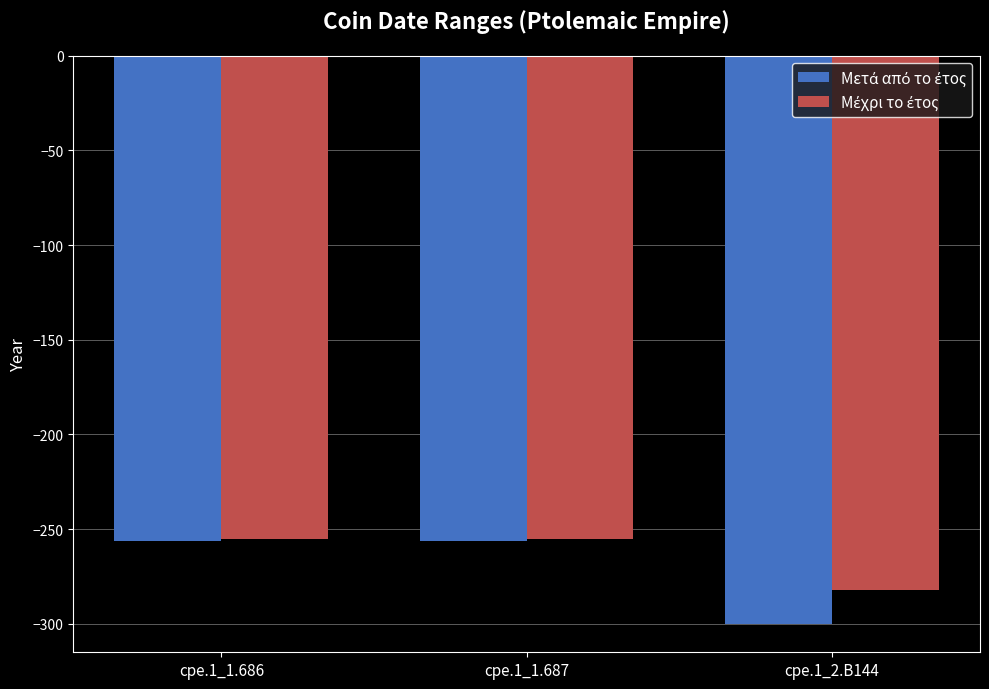

What is the total value across all series at cpe.1_1.687?

-511